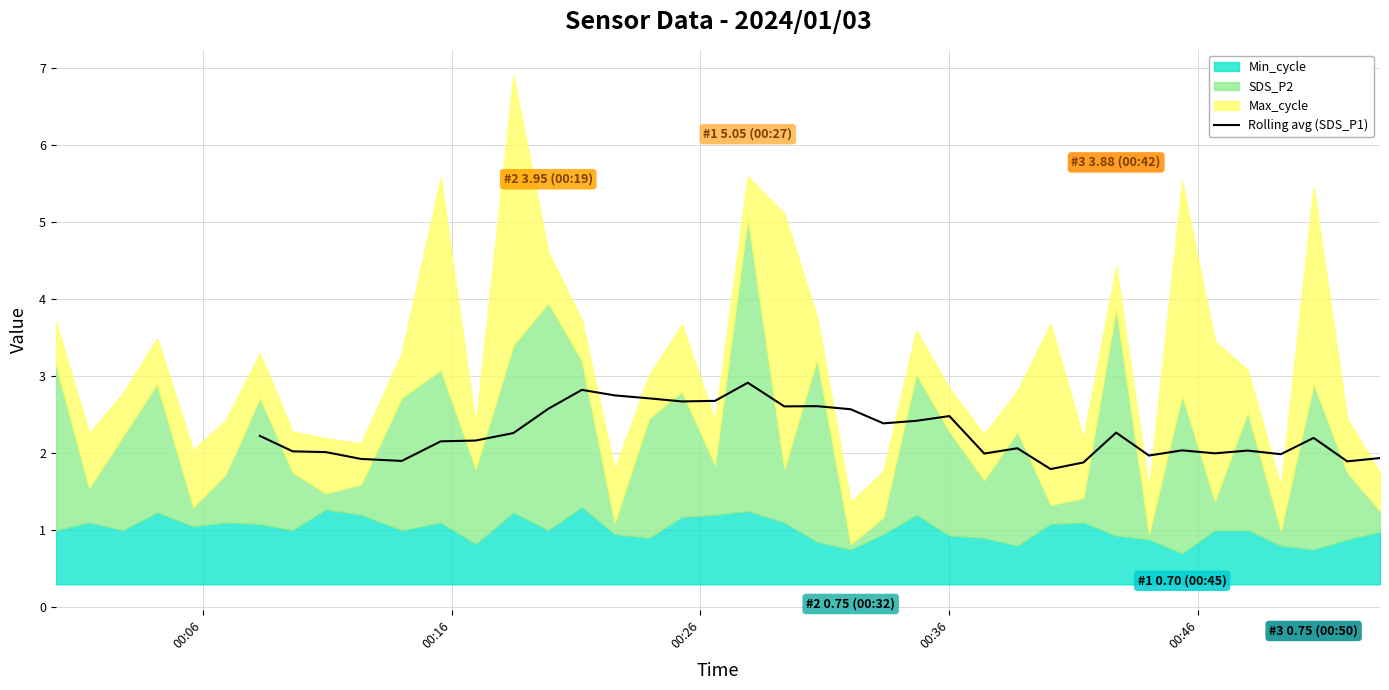

What is the highest value of the Rolling avg (SDS_P1) series?

2.9